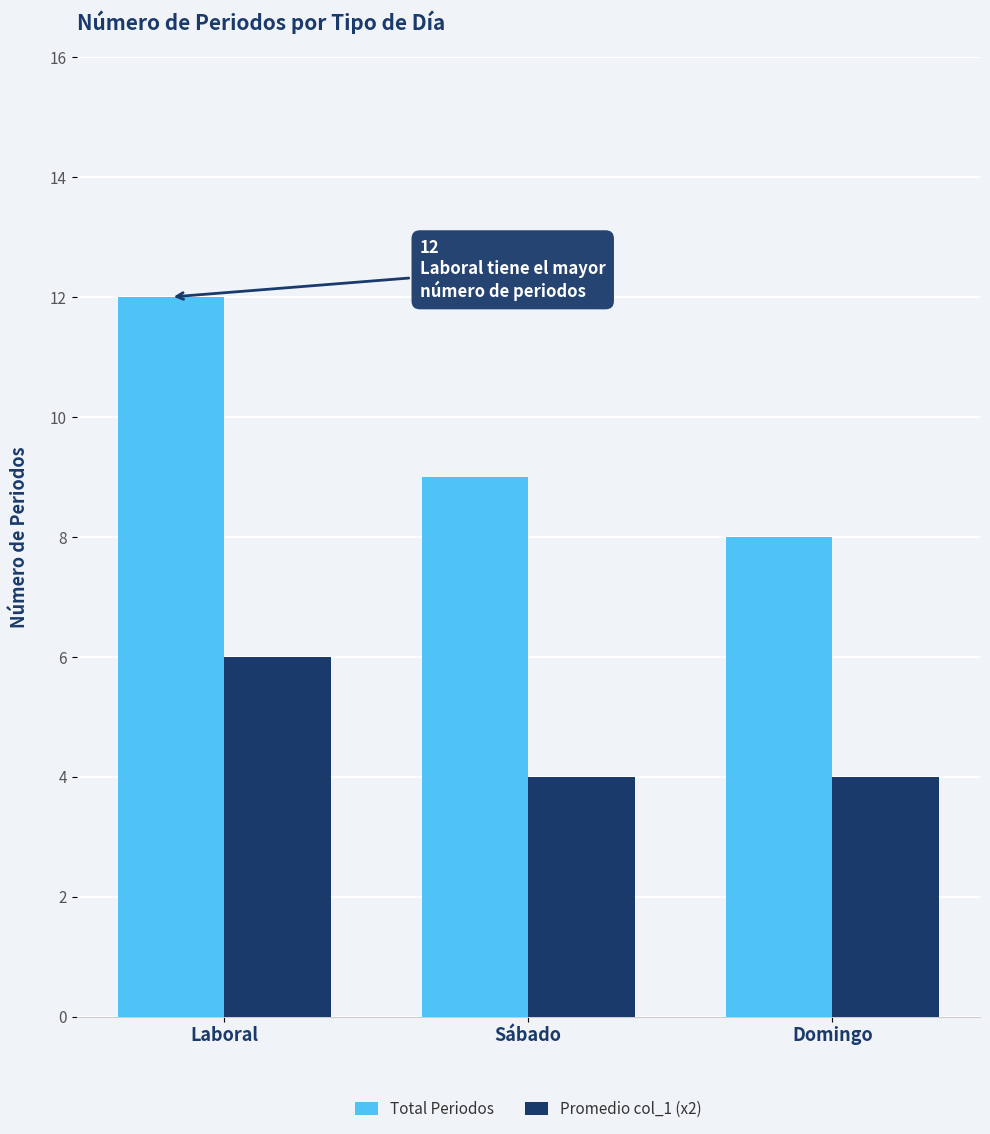

What is the label of the 1st bar from the left?

Laboral